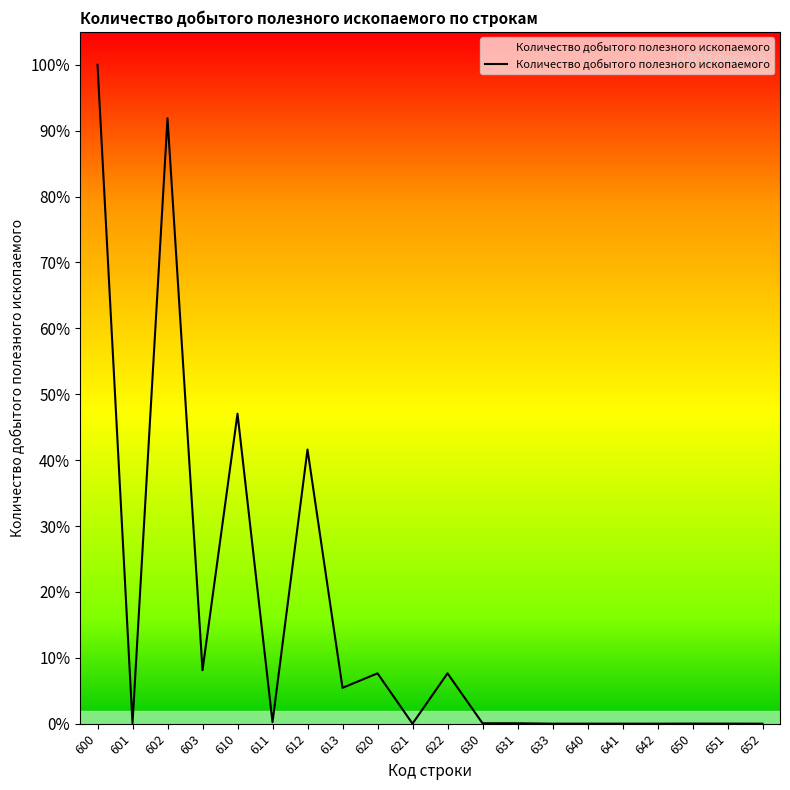

True or false: the data shows 0.0 at 640.

True